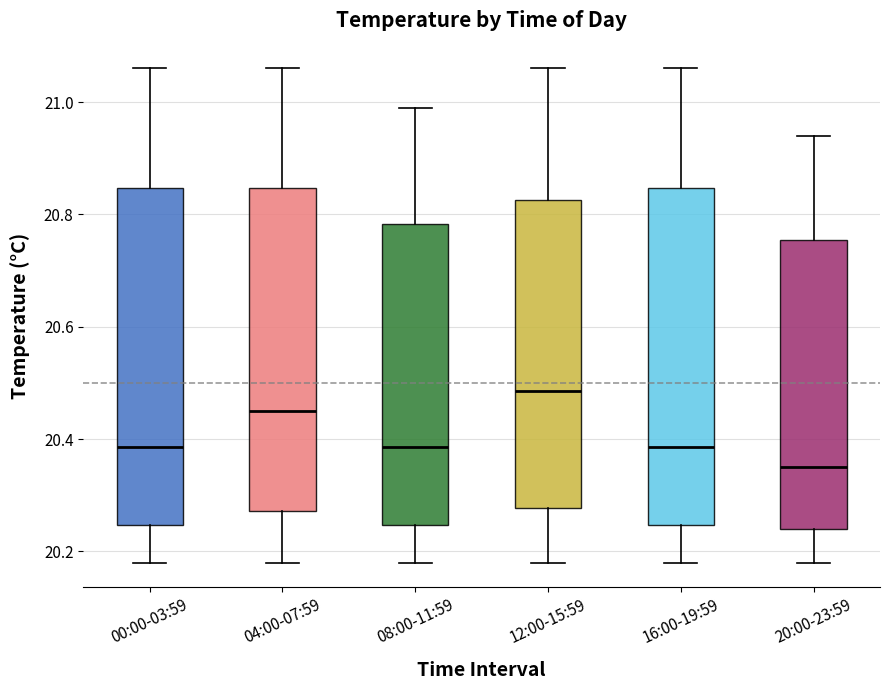

Where does the median line of the box for 12:00-15:59 sit on the y-axis? The values are not printed on the chart, so give them approximately, as read against the axis.

20.48